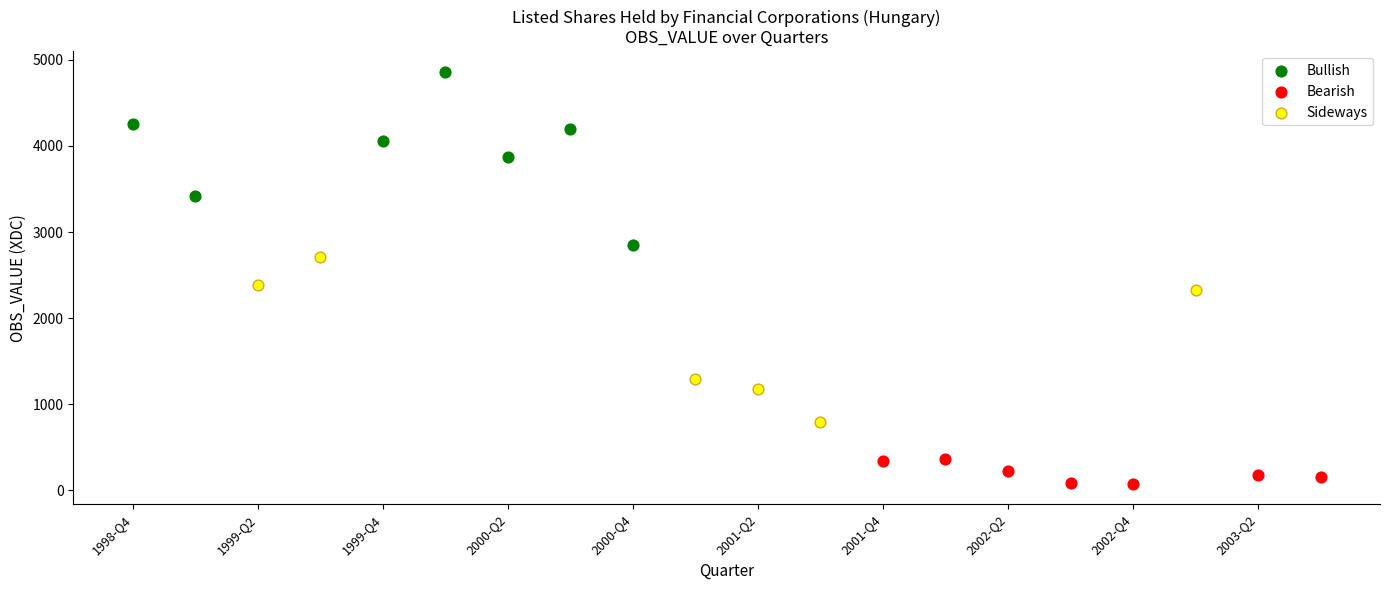

Which series reaches the maximum Y coordinate?

Bullish